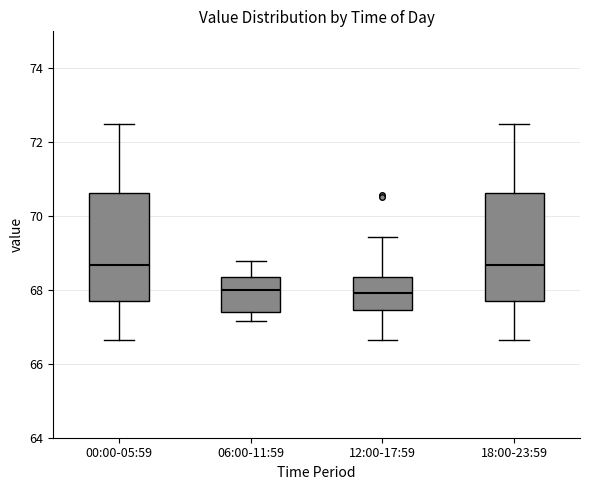

Where does the lower whisker of the box for 06:00-11:59 end on the y-axis? The values are not printed on the chart, so give them approximately, as read against the axis.

67.2